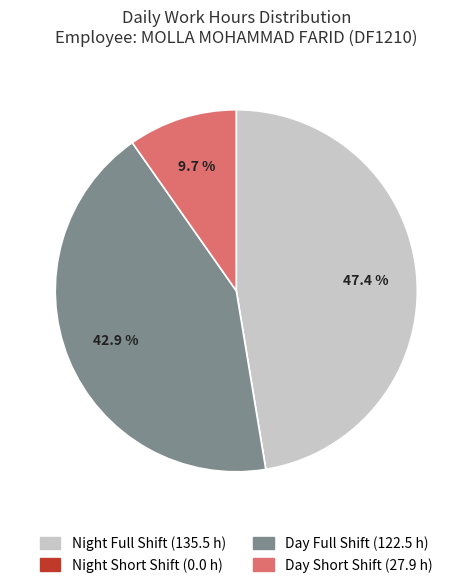

Does any single category account for the majority?

No